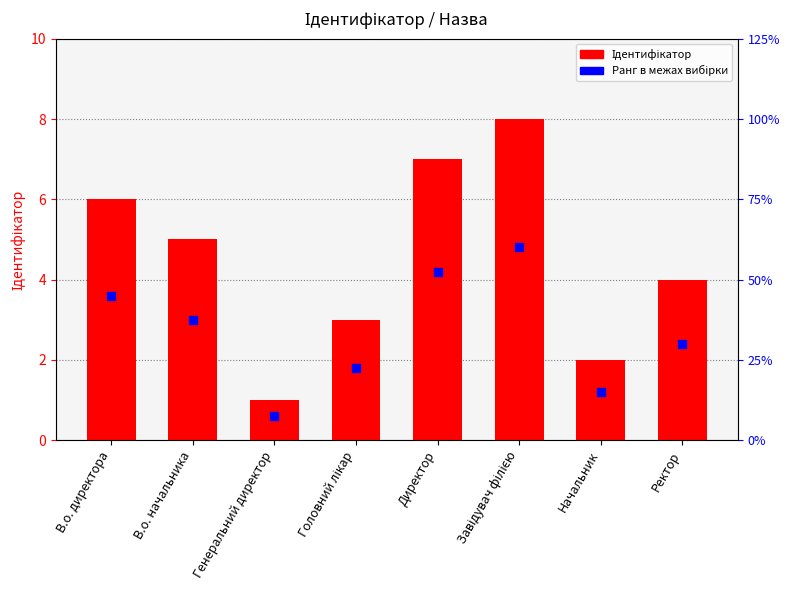

At how many categories does at least one series exceed 1?

7